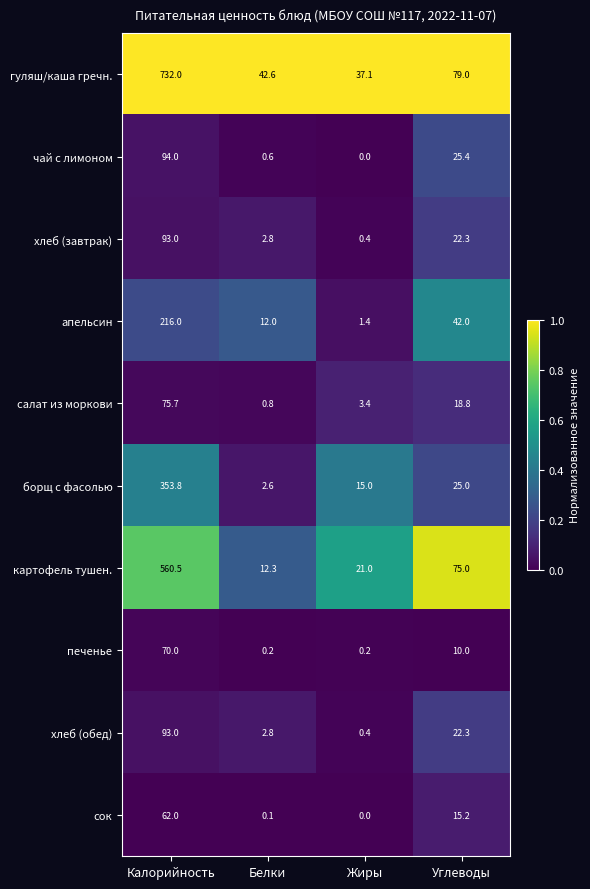

True or false: сок has a value of 81.5 at Калорийность.

False